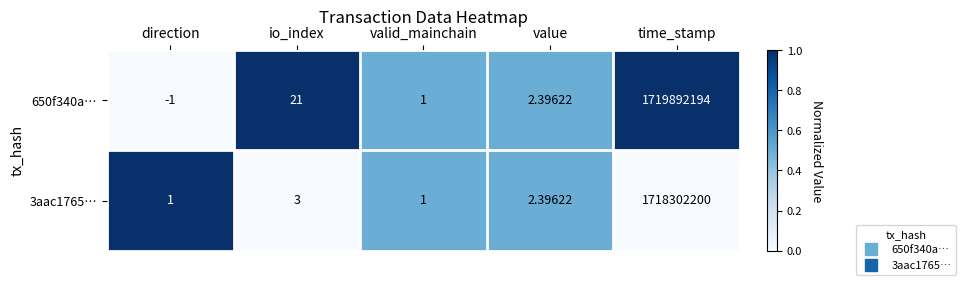

At which category is the sum across all series the highest?

time_stamp